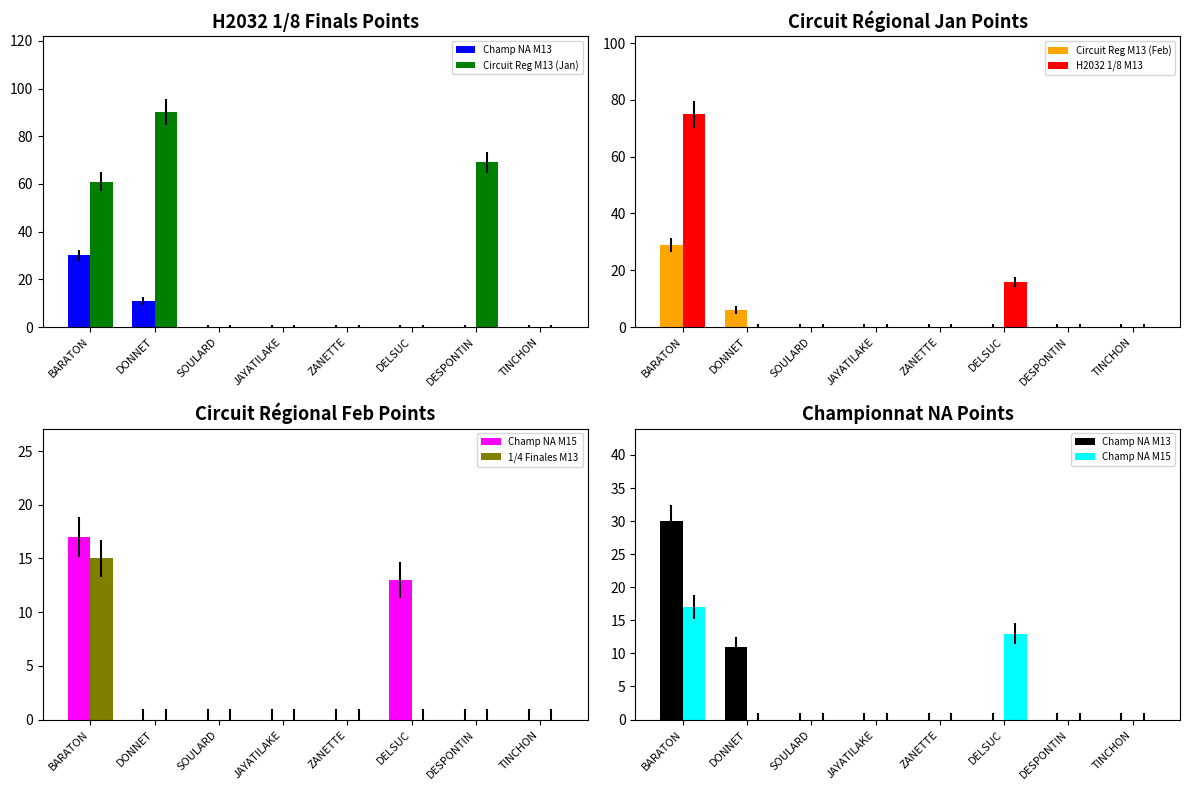

Between DONNET and SOULARD, which series saw the biggest shift?

Circuit Reg M13 (Jan)